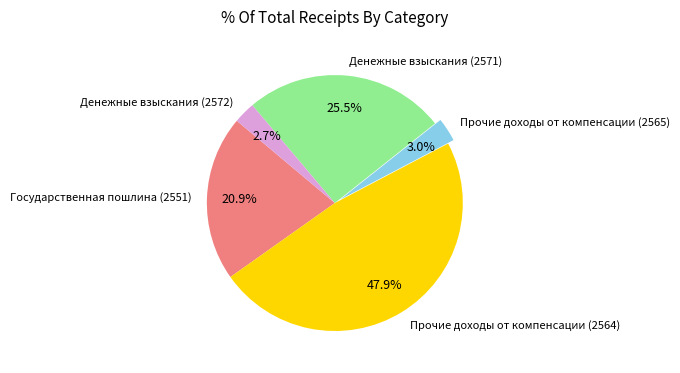

What is the ratio of the value at Денежные взыскания (2571) to the value at Государственная пошлина (2551)?

1.2